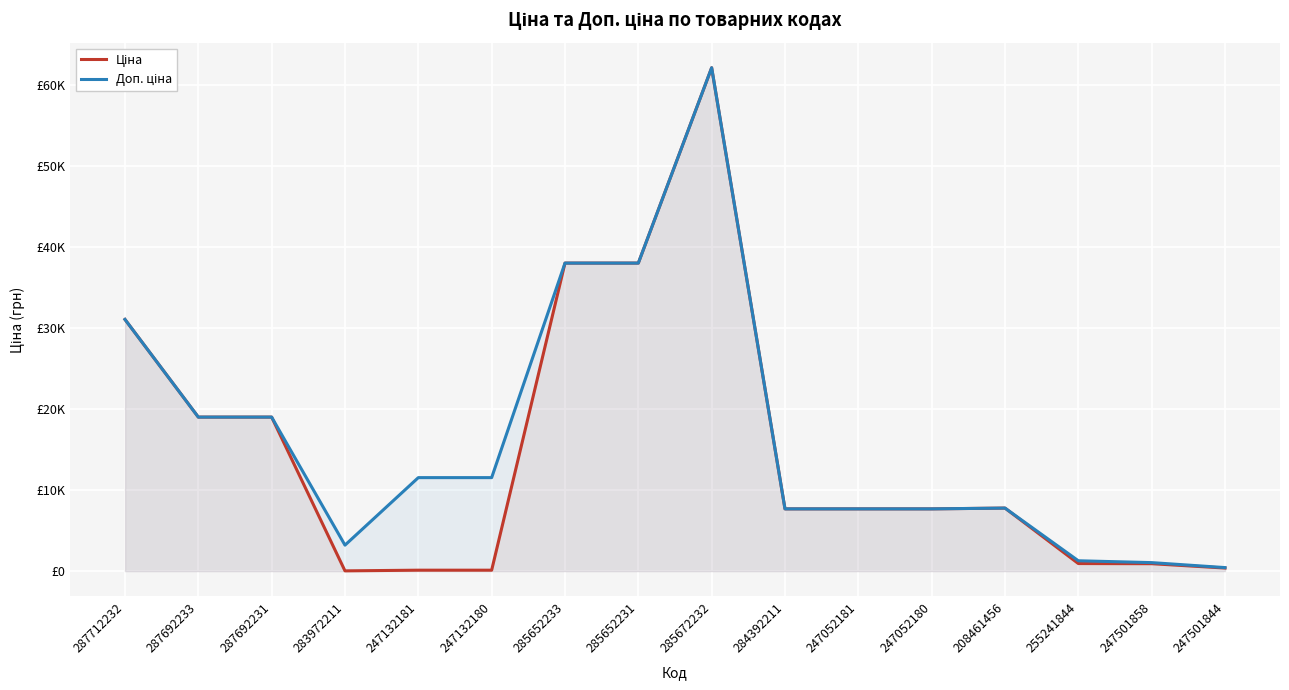

The Ціна series shows 476.0 at 255241844. True or false?

False